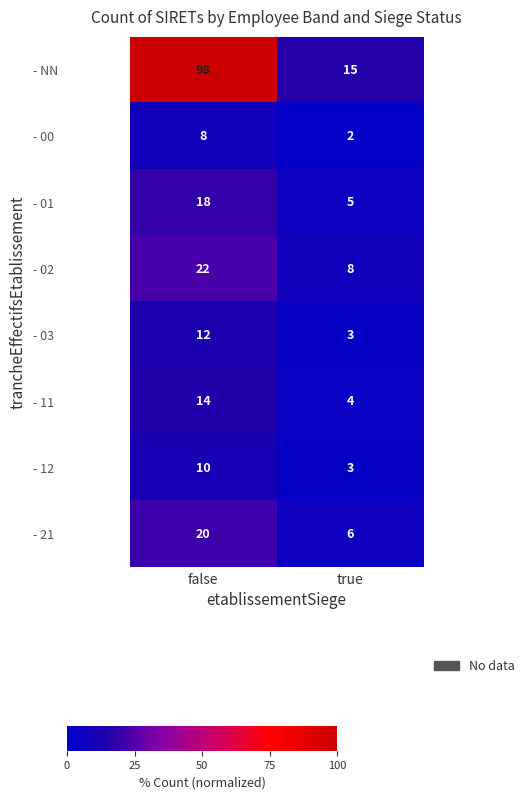

At which category is the sum across all series the highest?

false